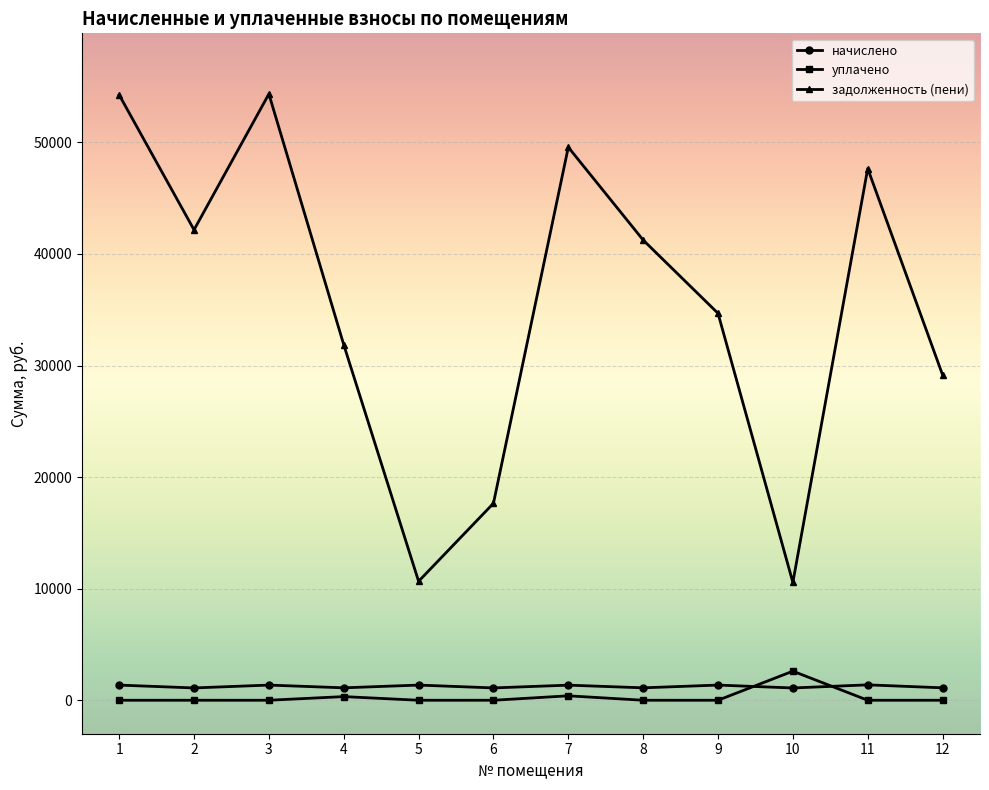

Which series changed the most between 5 and 8?

задолженность (пени)